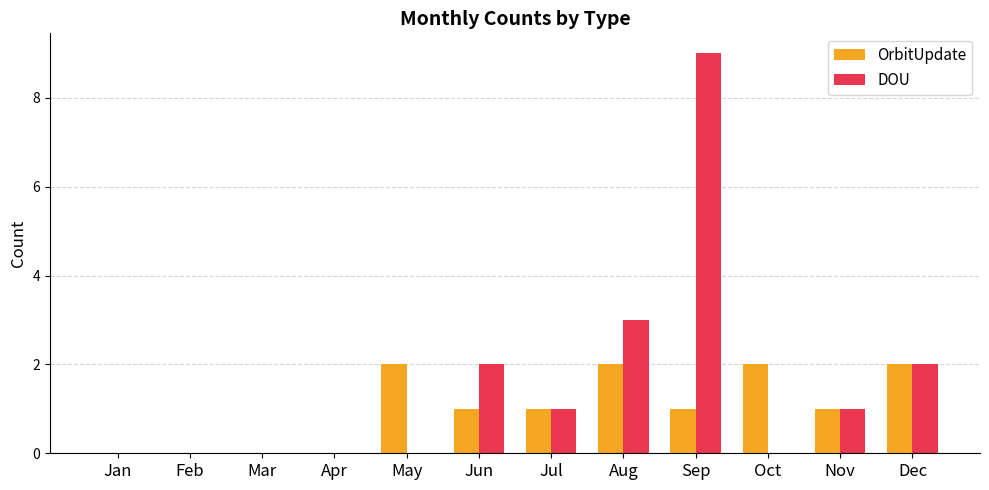

Reading left to right, what are all the values shown in this chart?

OrbitUpdate: 0	0	0	0	2	1	1	2	1	2	1	2
DOU: 0	0	0	0	0	2	1	3	9	0	1	2